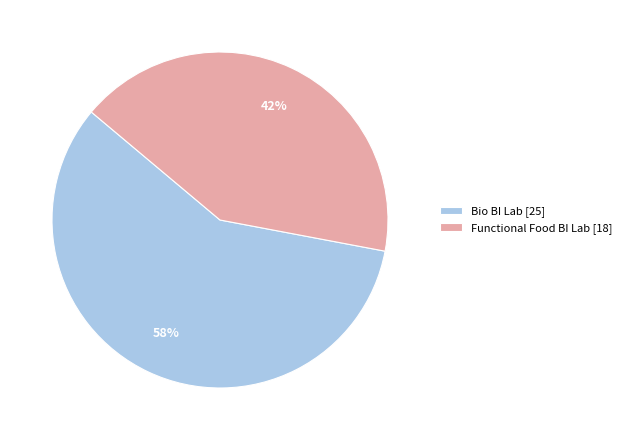

The Functional Food BI Lab [18] slice represents 35% of the pie. True or false?

False